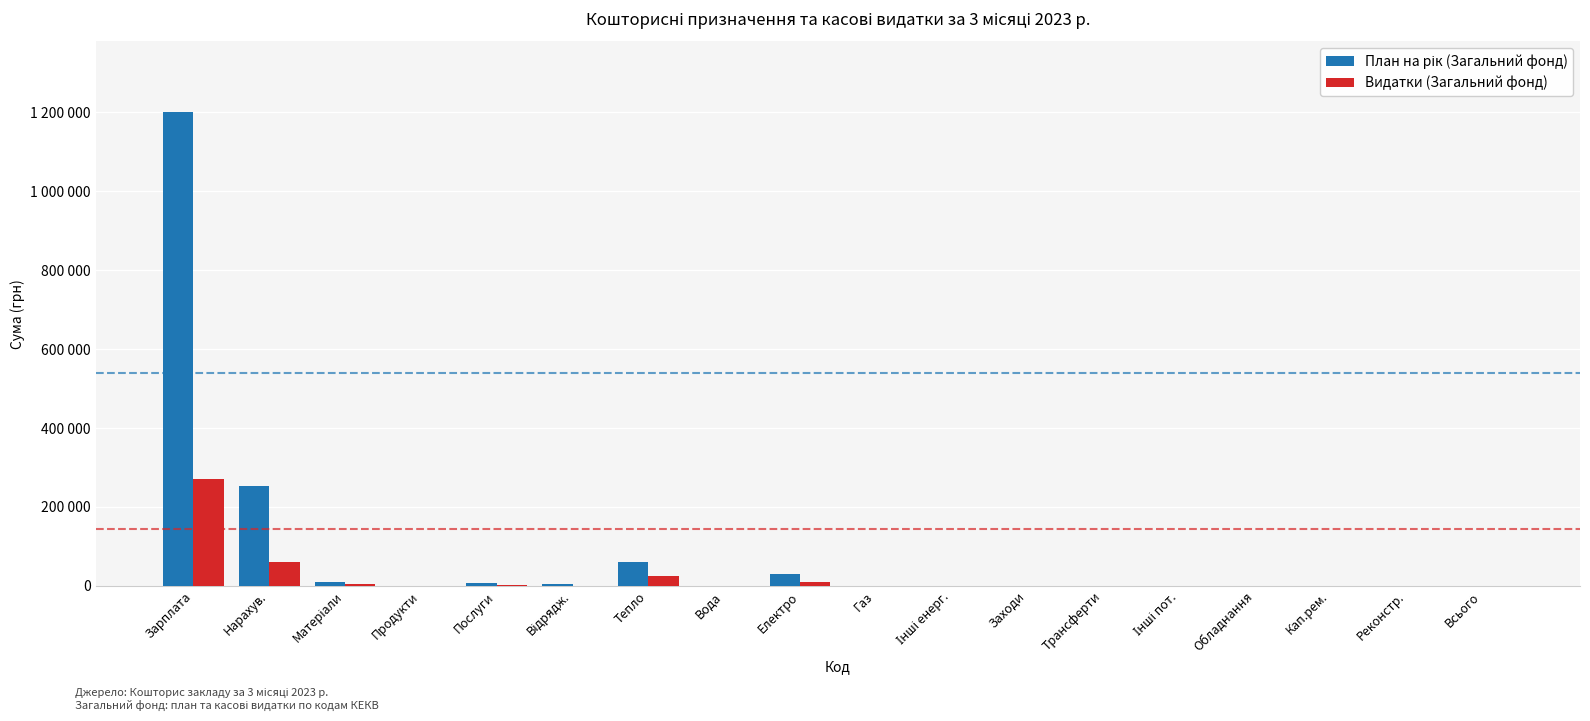

List the labels in order of Видатки (Загальний фонд) value, largest first.

Зарплата, Нарахув., Тепло, Електро, Матеріали, Послуги, Відрядж., Вода, Інші енерг., Продукти, Газ, Заходи, Трансферти, Інші пот., Обладнання, Кап.рем., Реконстр., Всього